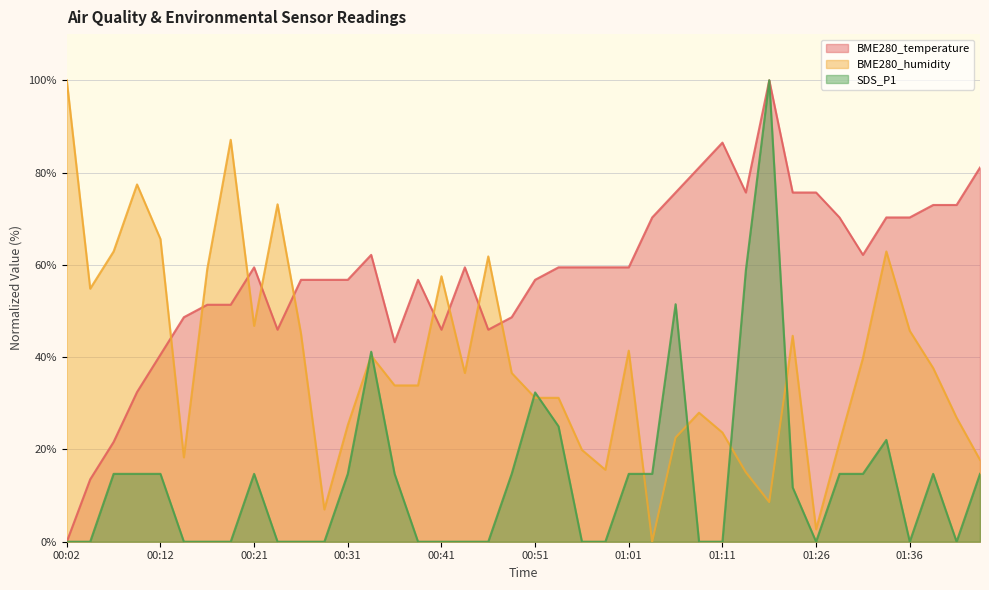

Which series has the widest spread of values?

BME280_temperature